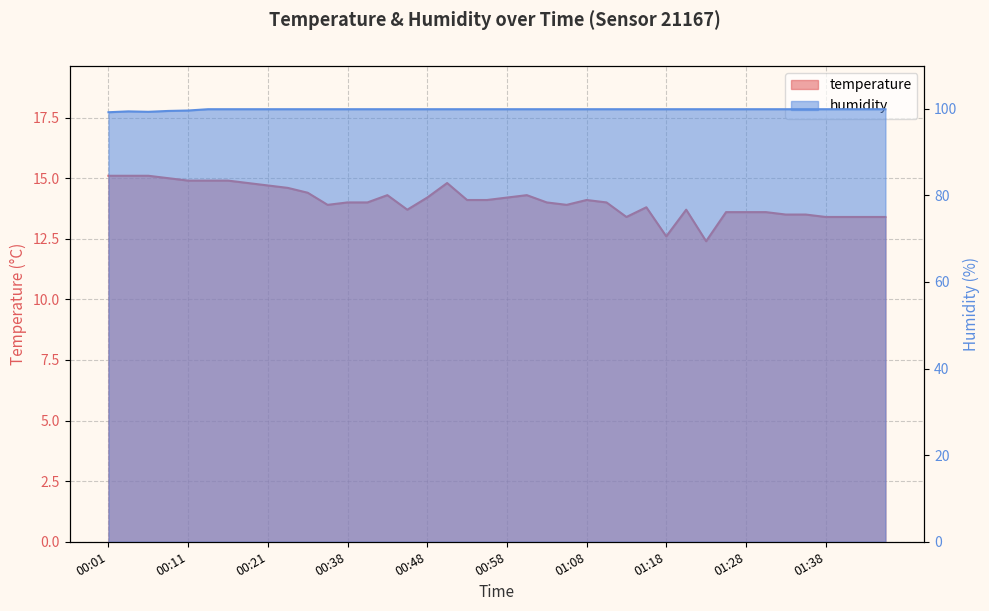

Which series has the largest range (max minus min)?

temperature